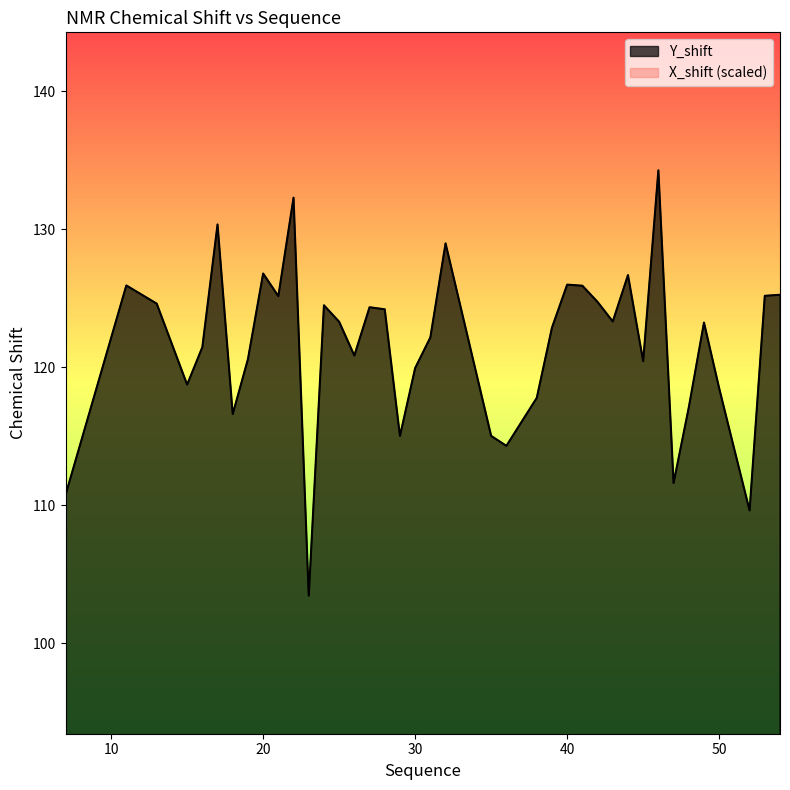

The value of X_shift at 42 is 19.2. True or false?

False